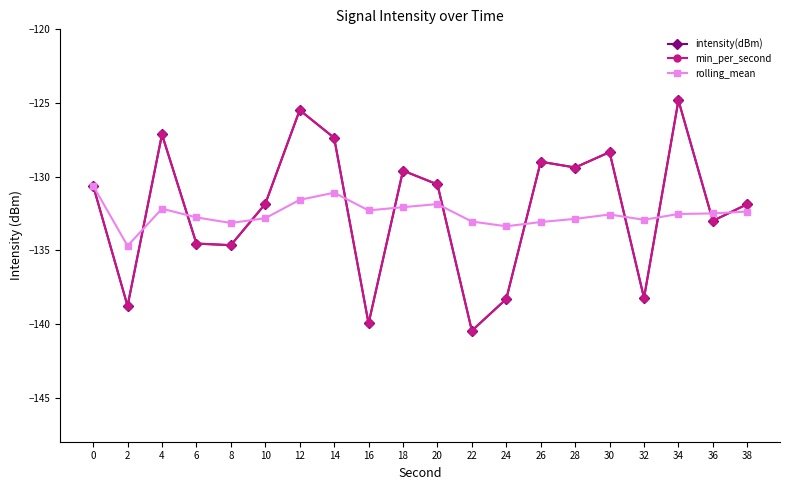

Is this an area chart (filled region under the line)?

No